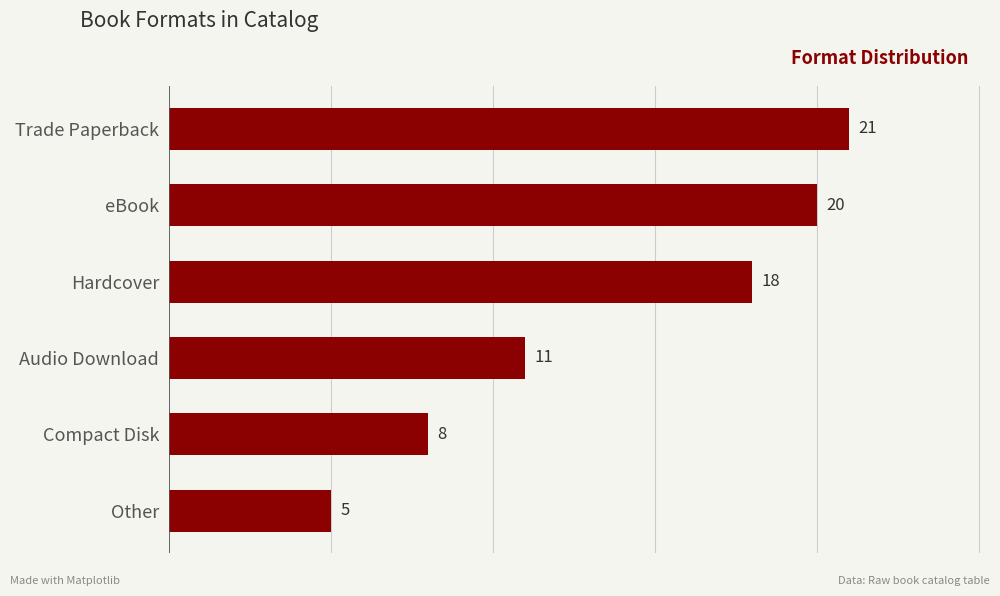

What value does the data have at Hardcover, to the nearest 10?

20